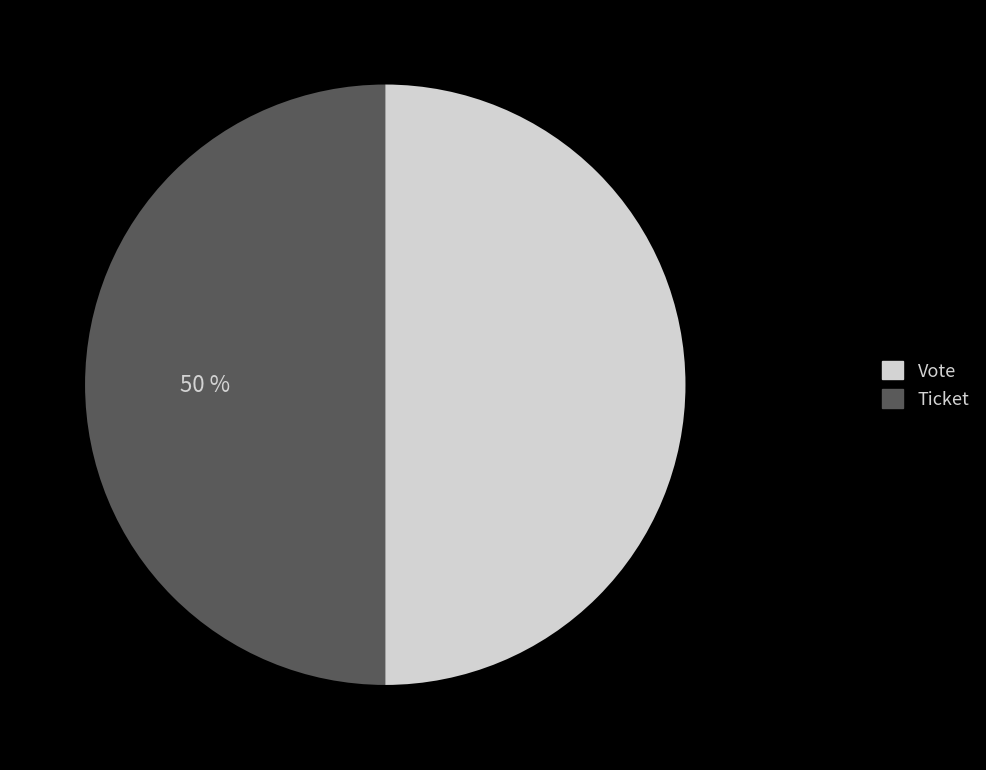

True or false: Ticket accounts for 1% of the total.

False